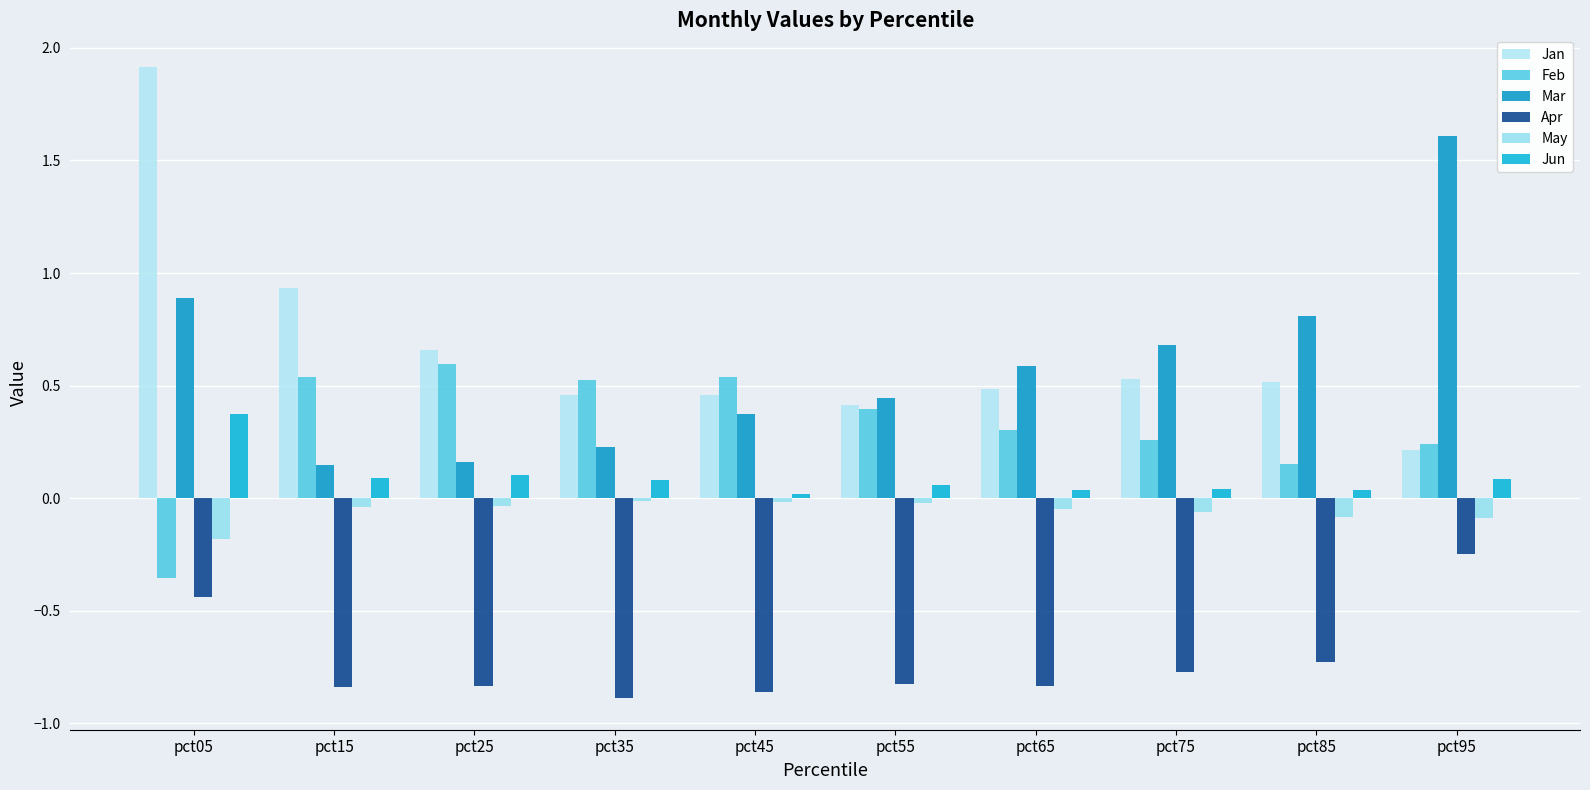

How many bars are there in total?

60